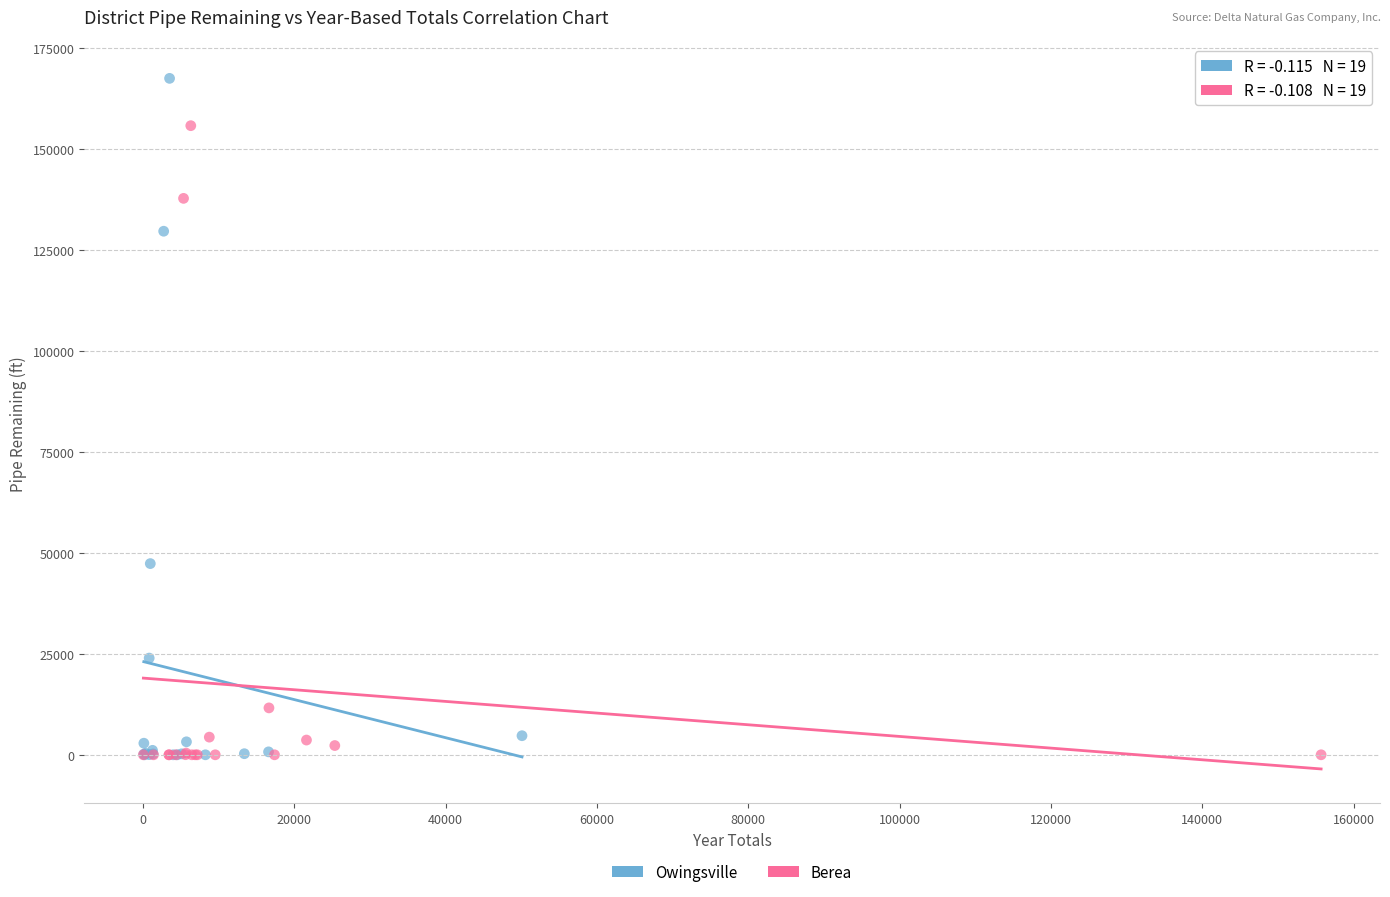

What are all the series names shown in the legend?

Owingsville, Berea